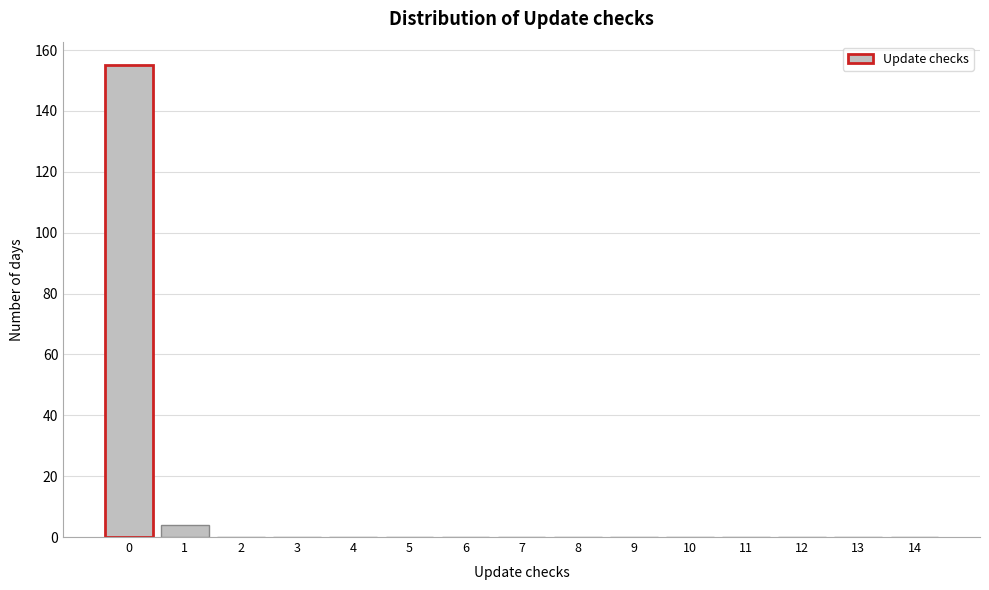

Reading left to right, extract all data points from this chart.

0=155	1=4	2=0	3=0	4=0	5=0	6=0	7=0	8=0	9=0	10=0	11=0	12=0	13=0	14=0